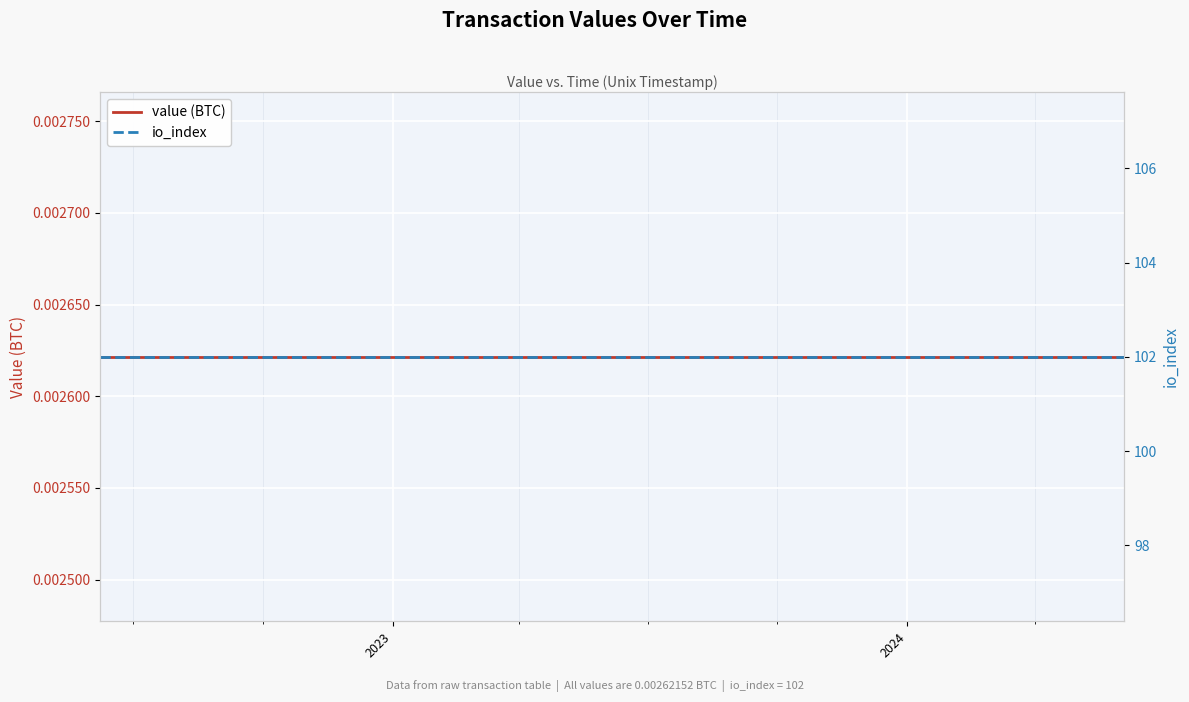

Which series has the largest total across all categories?

io_index